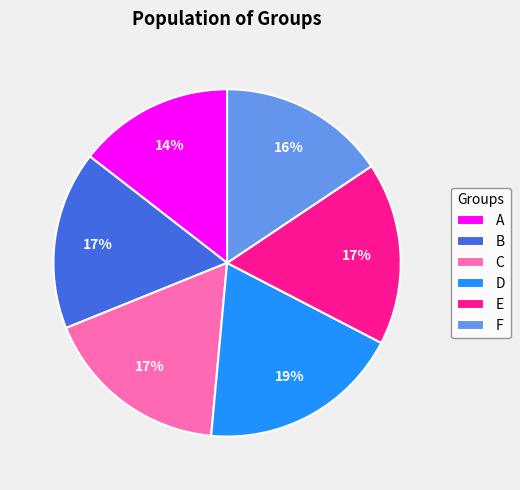

Is it true that F is 10% of the pie?

False